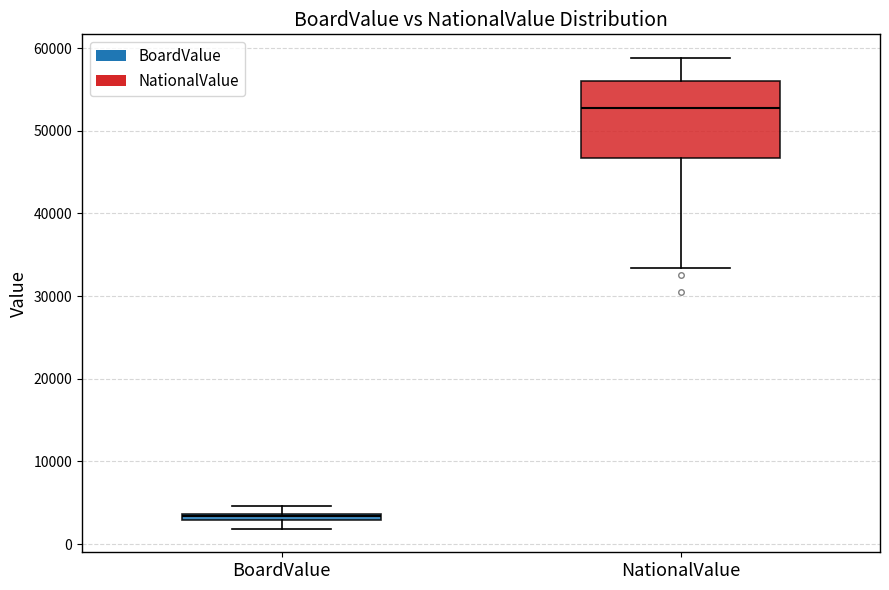

Comparing the boxes themselves (not the whiskers), which one is the tallest?

NationalValue